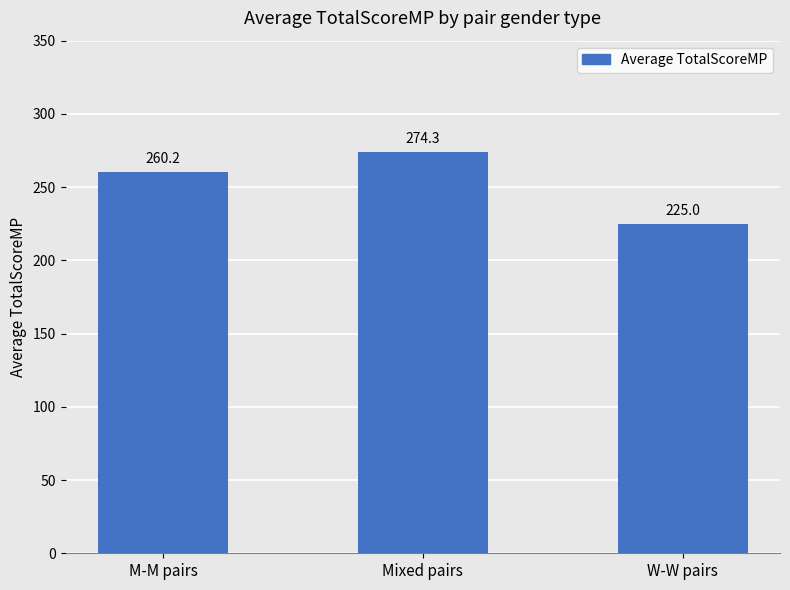

What is the change in value from Mixed pairs to W-W pairs?

-49.4